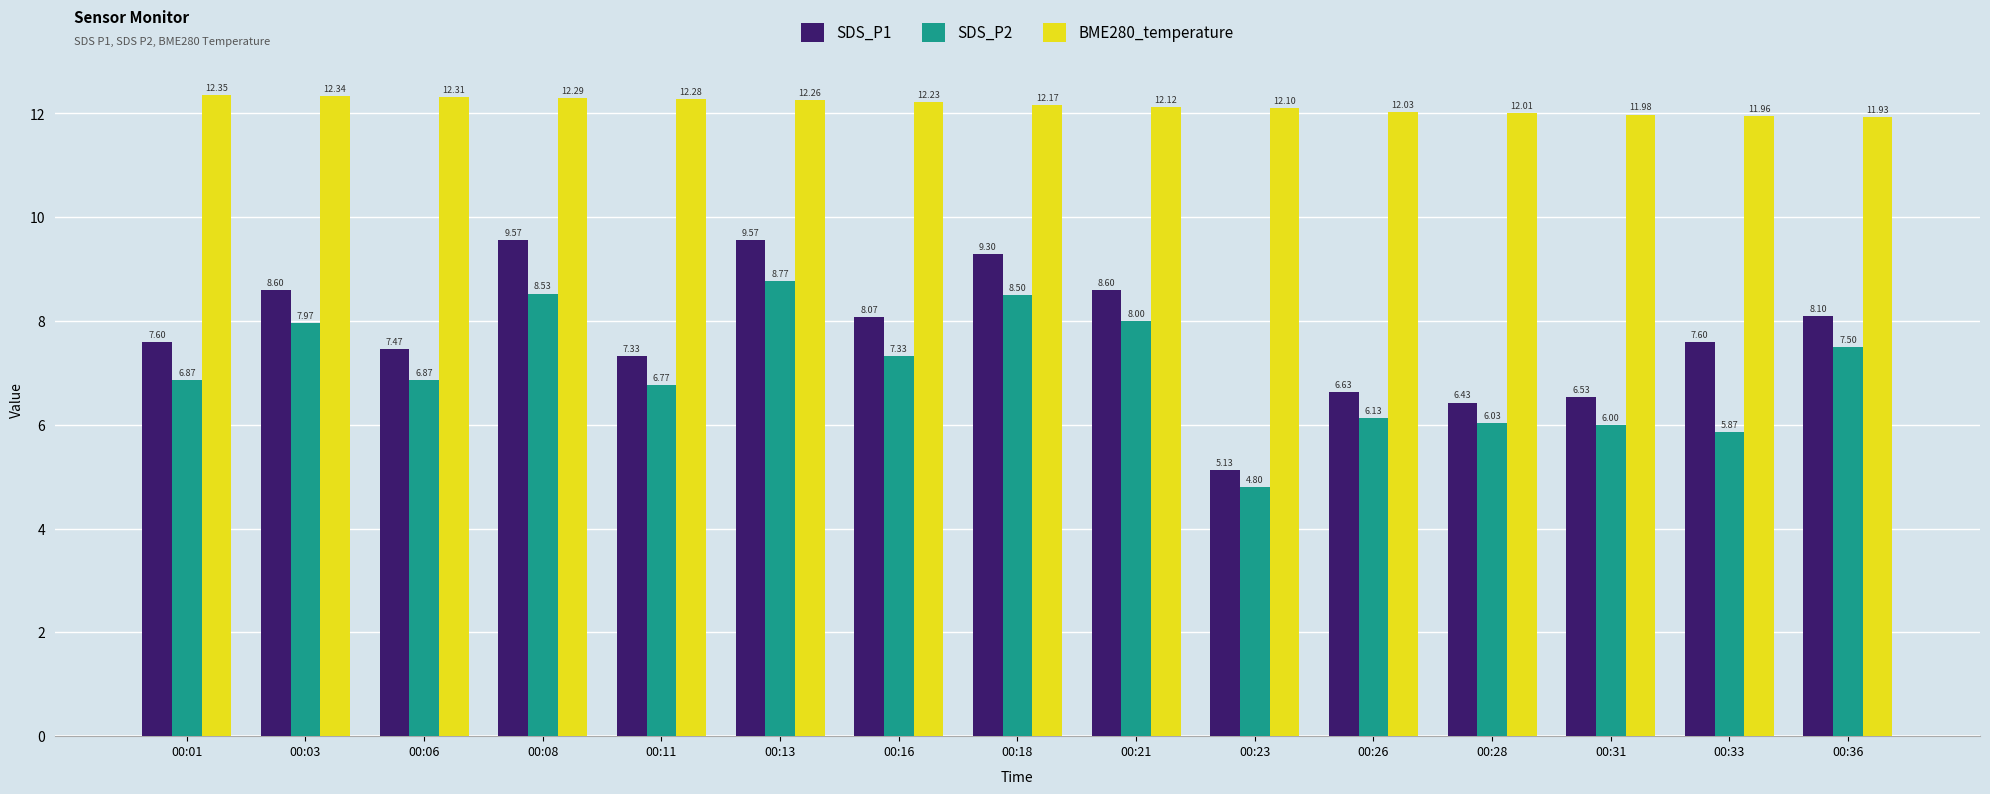

Which series has the widest spread of values?

SDS_P1